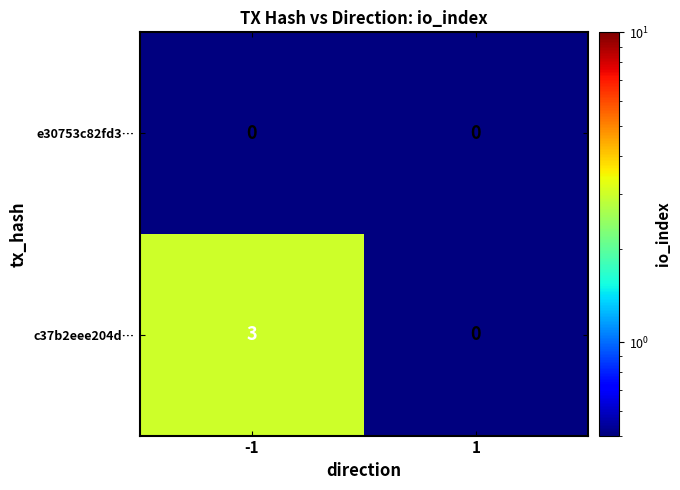

Is it true that c37b2eee204d… equals 5 at -1?

False